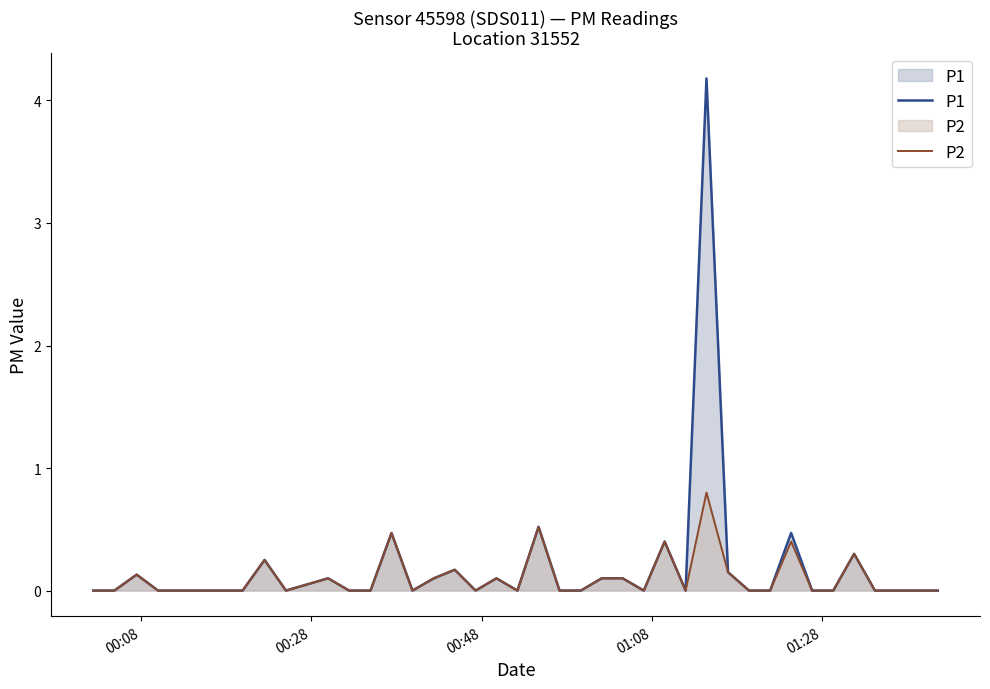

Rank the series by their maximum value, from highest to lowest.

P1, P2